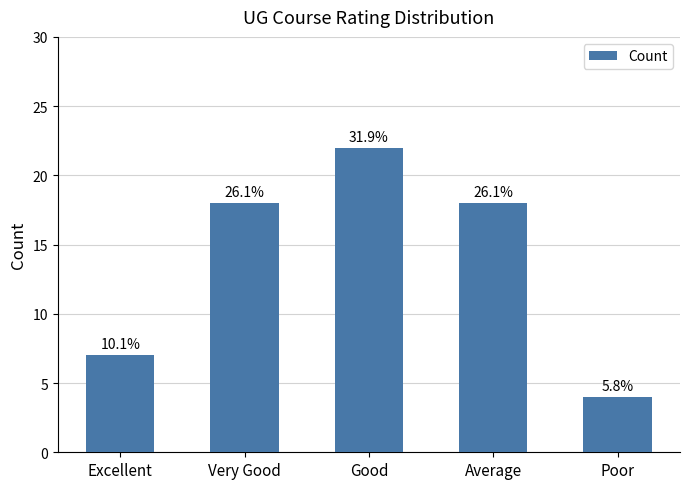

What is the minimum value shown in the chart?

4